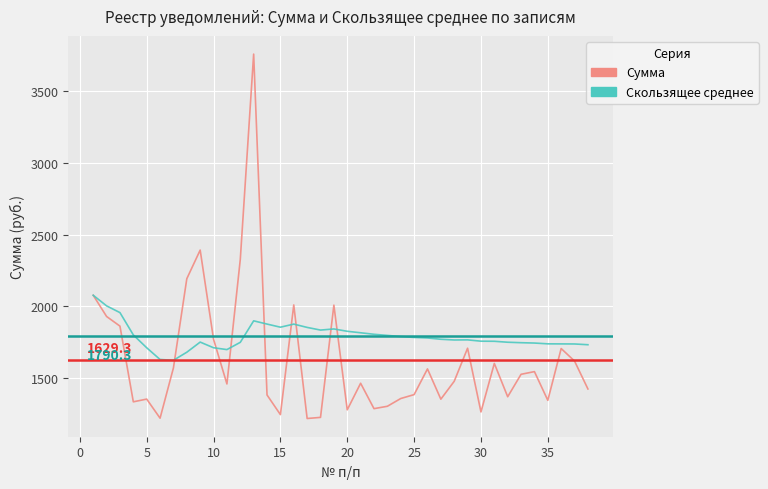

Which series has the largest range (max minus min)?

Сумма